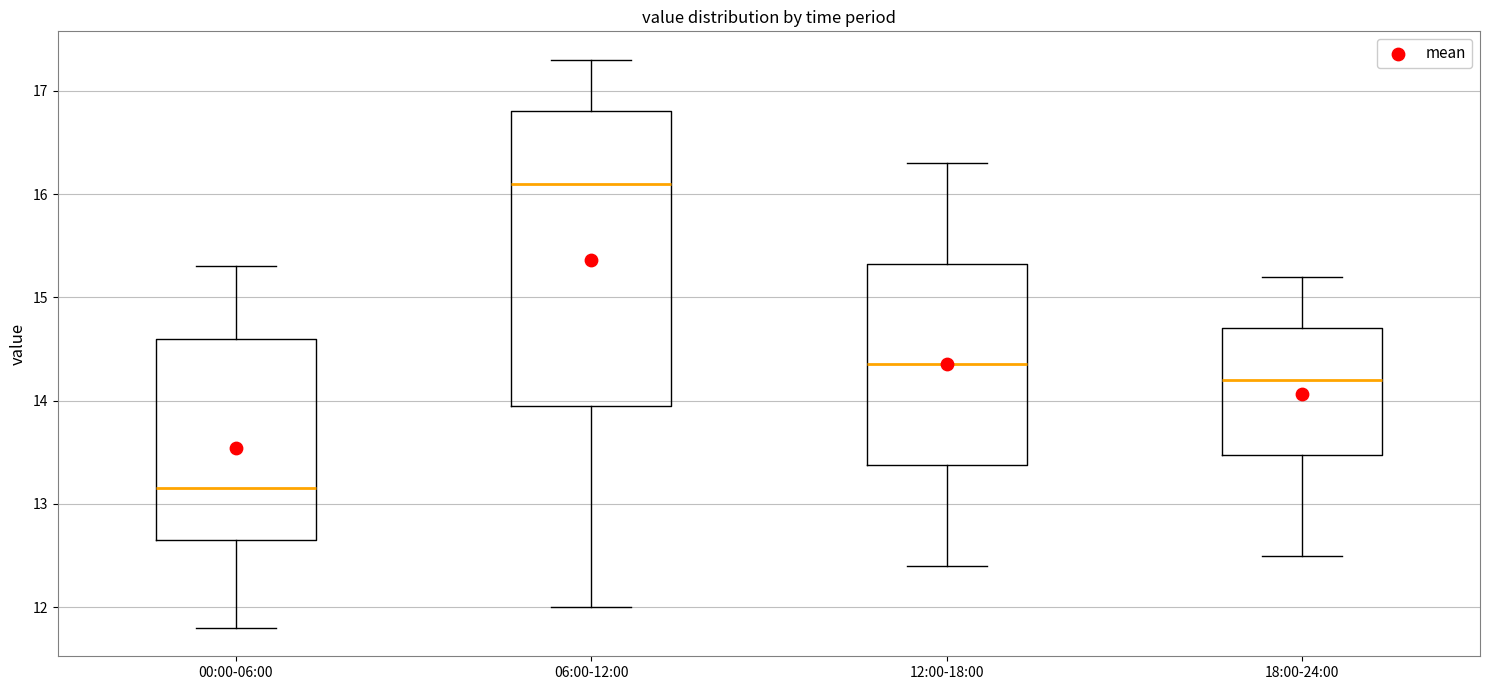

Reading left to right, transcribe this box plot: for each box, give where its median line is, the range the box spans, and where its two whiskers end, as read against the y-axis. The values are not printed on the chart, so give them approximately, as read against the axis.

00:00-06:00: median 13.2, box 12.7 to 14.6, whiskers 11.8 to 15.3
06:00-12:00: median 16.1, box 14.0 to 16.8, whiskers 12.0 to 17.3
12:00-18:00: median 14.4, box 13.4 to 15.3, whiskers 12.4 to 16.3
18:00-24:00: median 14.2, box 13.5 to 14.7, whiskers 12.5 to 15.2